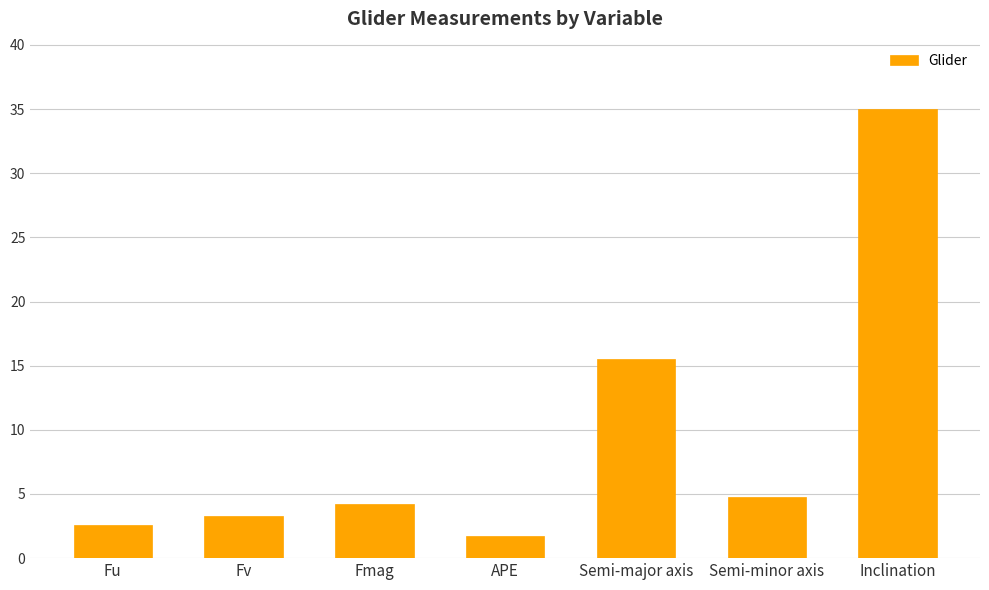

At which category does the chart reach its peak across all series?

Inclination